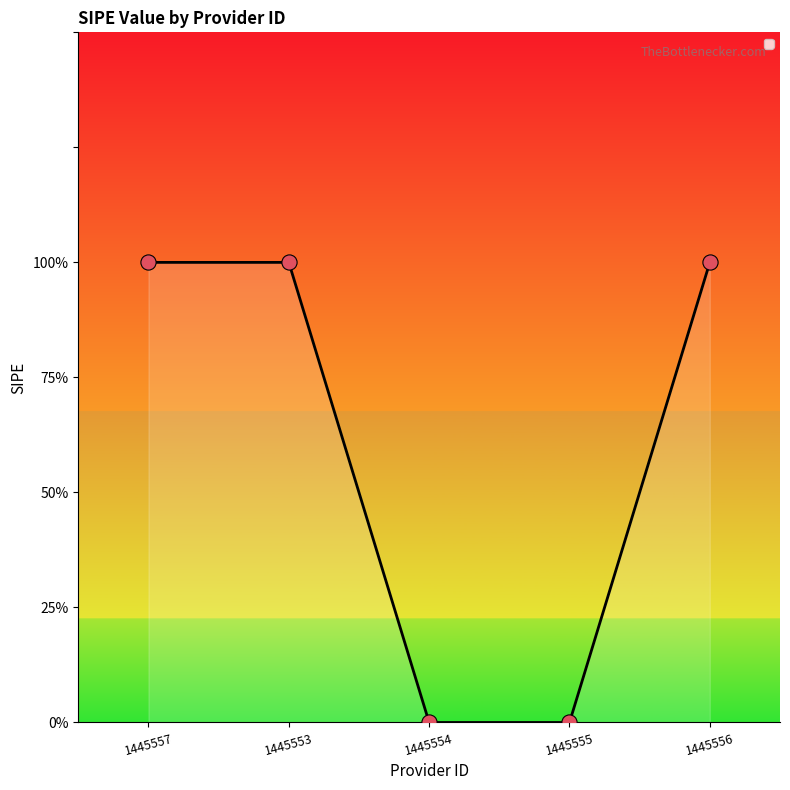

Between 1445555 and 1445556, which is larger?

1445556